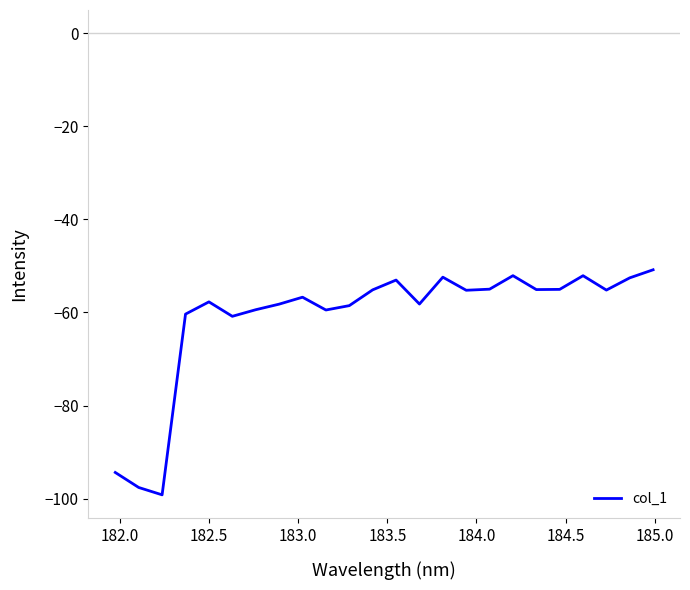

How many lines are shown in the chart?

1